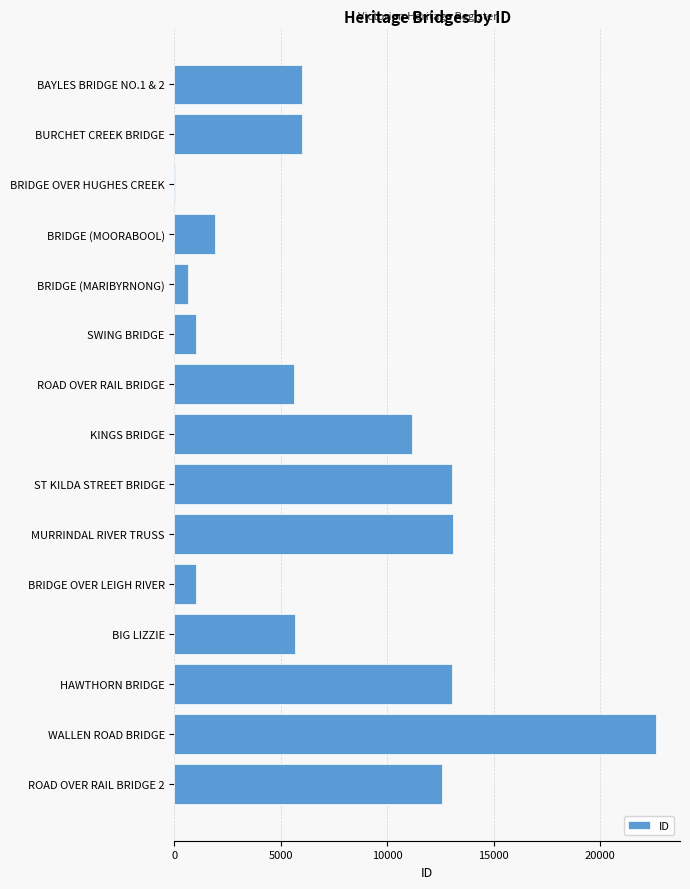

What is the sum of all values?

113341